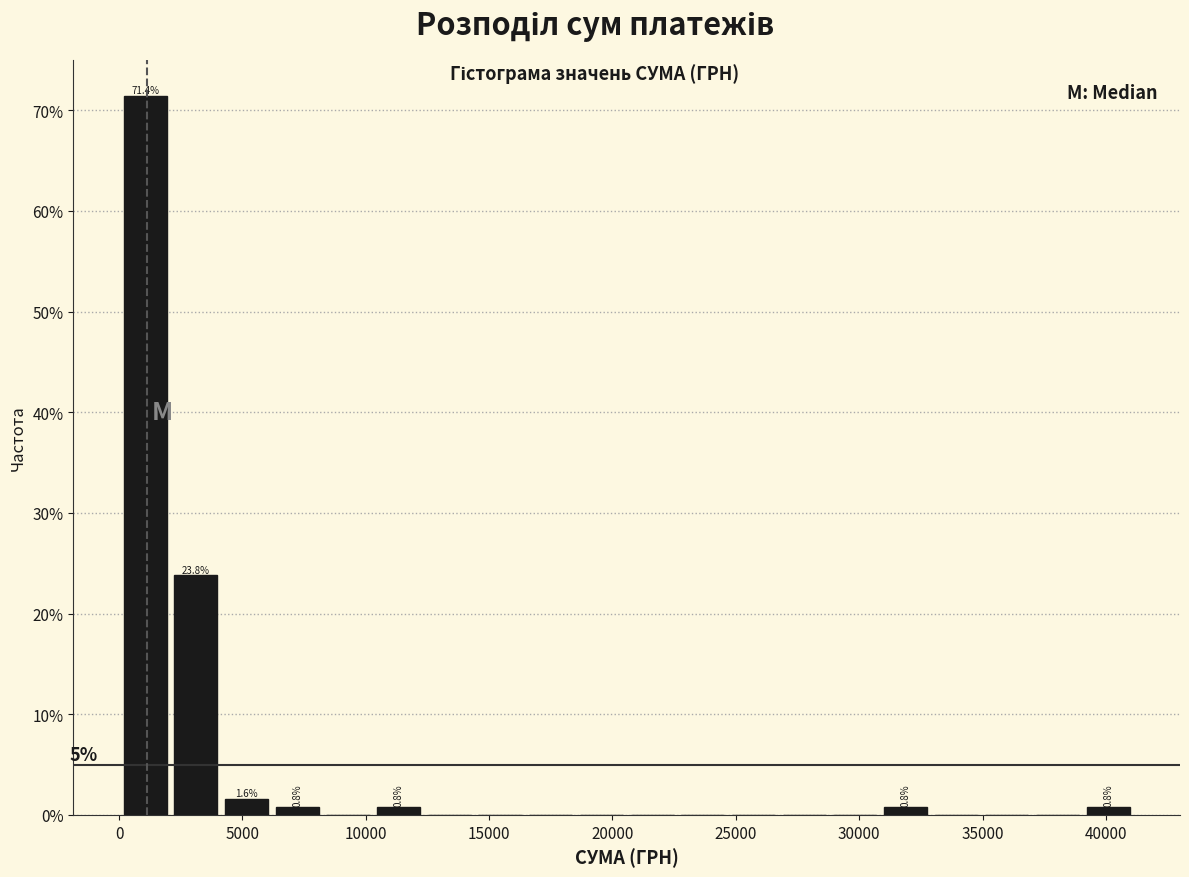

Over which range of the x-axis is the bar tallest?

0 to 2000